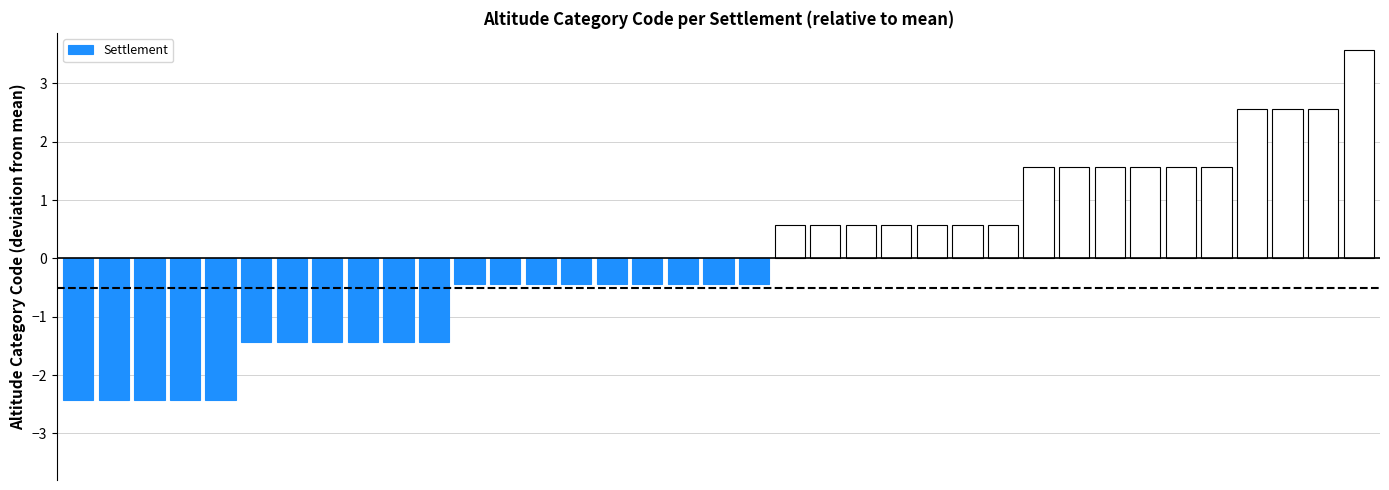

What is the greatest value displayed?

3.6